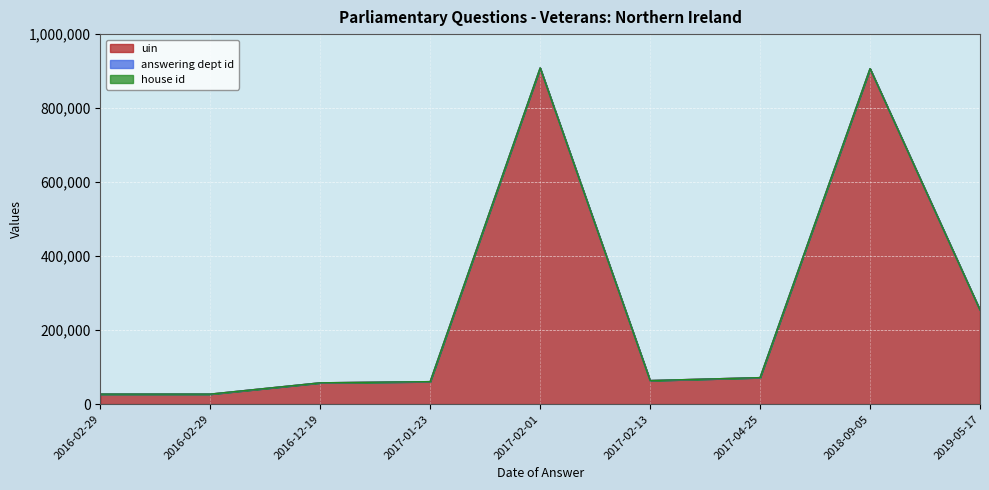

At which category does the chart reach its minimum across all series?

2016-02-29